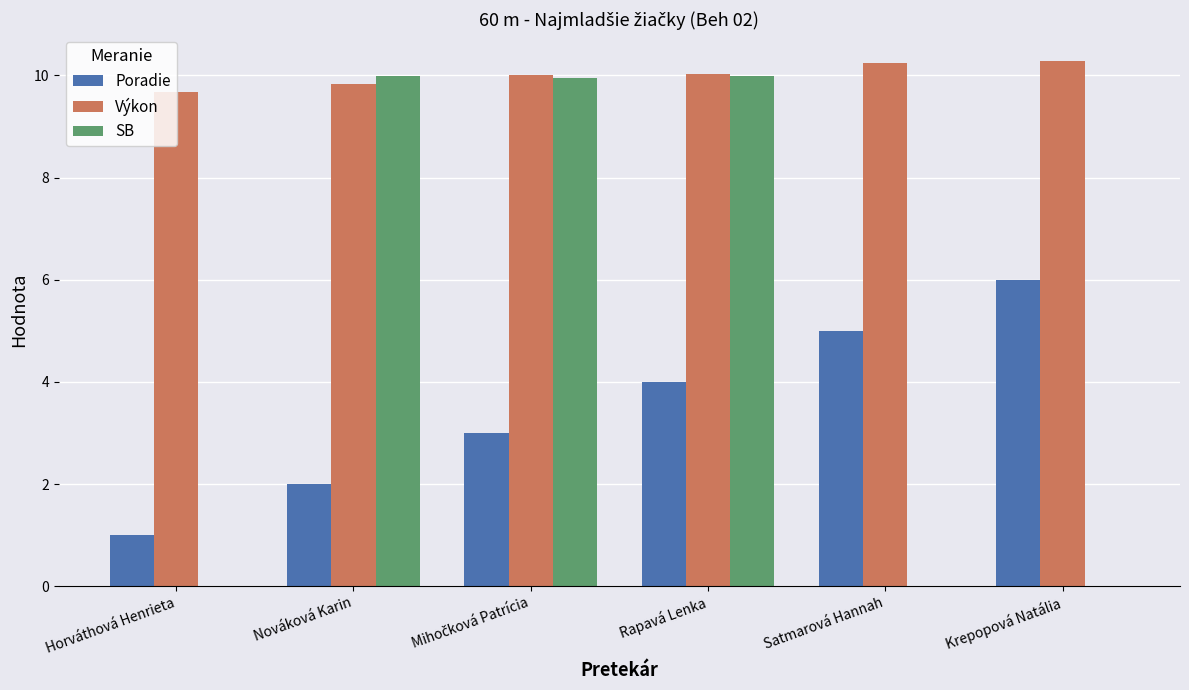

What is the greatest value displayed?

10.3